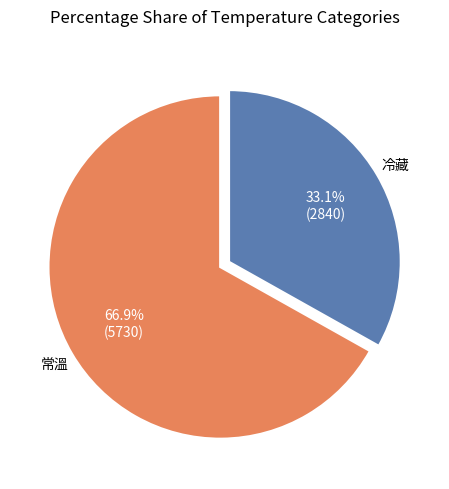

How many slices are in this pie chart?

2